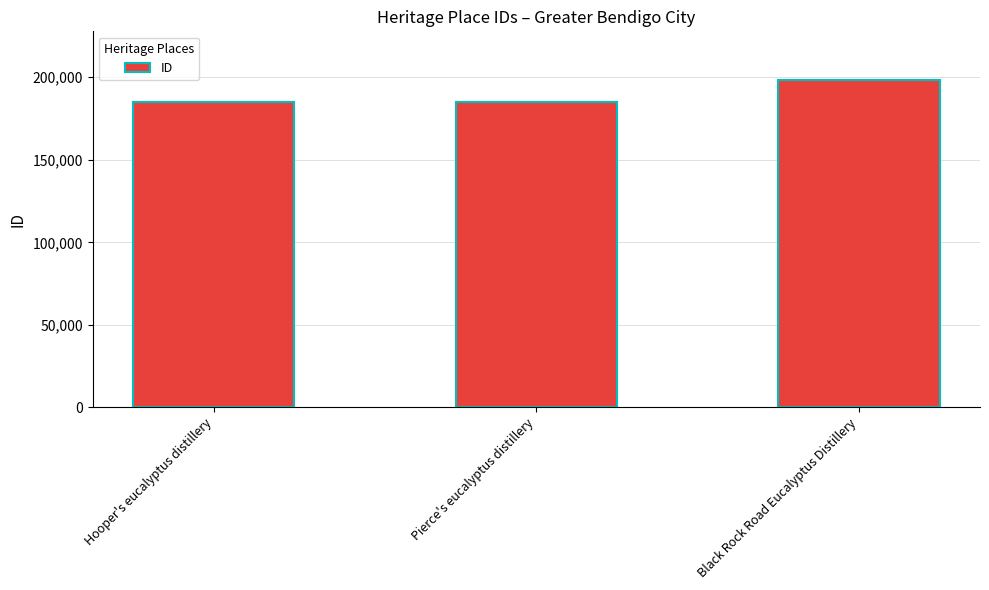

What is the label of the 2nd bar from the right?

Pierce's eucalyptus distillery